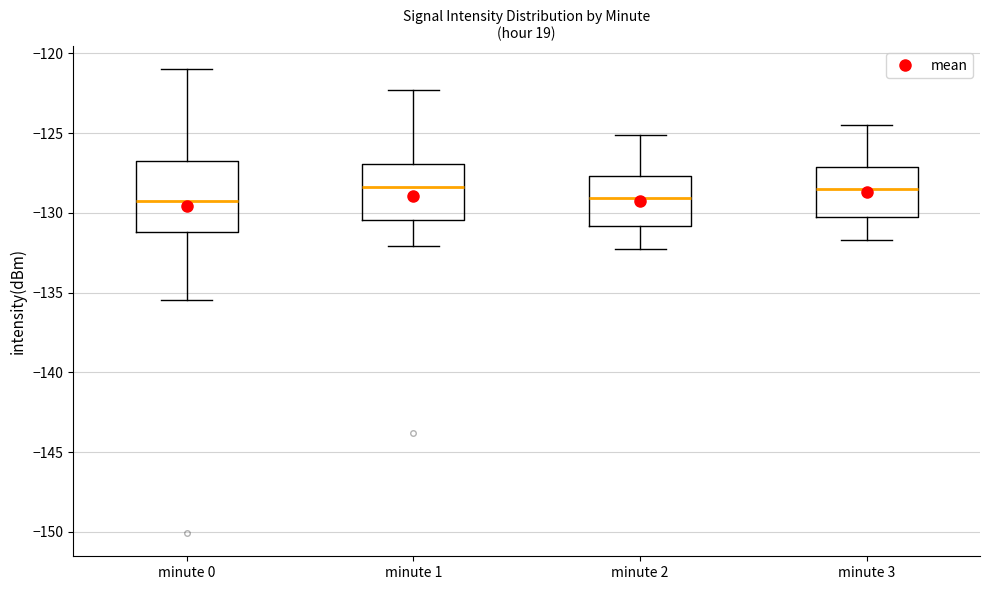

Reading left to right, read every box against the y-axis: the position of its median line, the range the box covers, and the ends of its whiskers. The values are not printed on the chart, so give them approximately, as read against the axis.

minute 0: median -129.5, box -131.0 to -127.0, whiskers -135.5 to -121.0
minute 1: median -128.5, box -130.5 to -127.0, whiskers -132.0 to -122.5
minute 2: median -129.0, box -131.0 to -127.5, whiskers -132.5 to -125.0
minute 3: median -128.5, box -130.0 to -127.0, whiskers -131.5 to -124.5